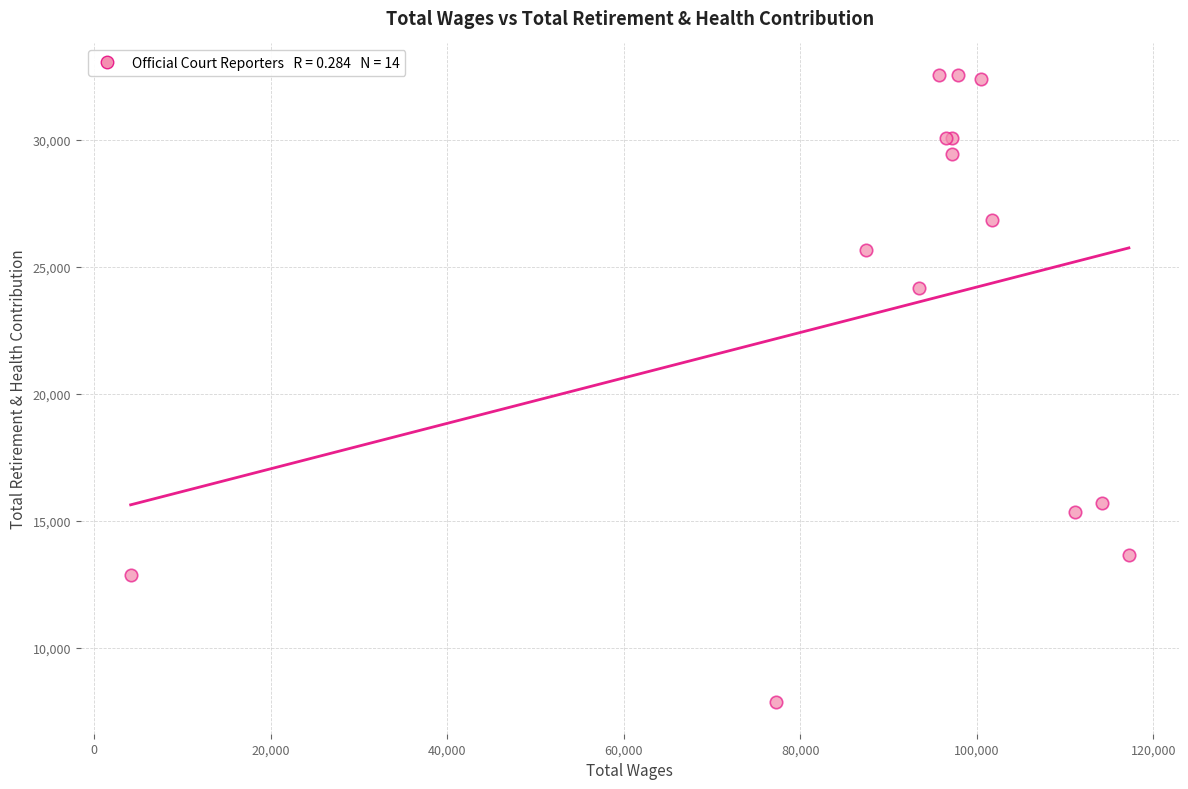

What Y value in the scatter plot is closest to 20202?

24182